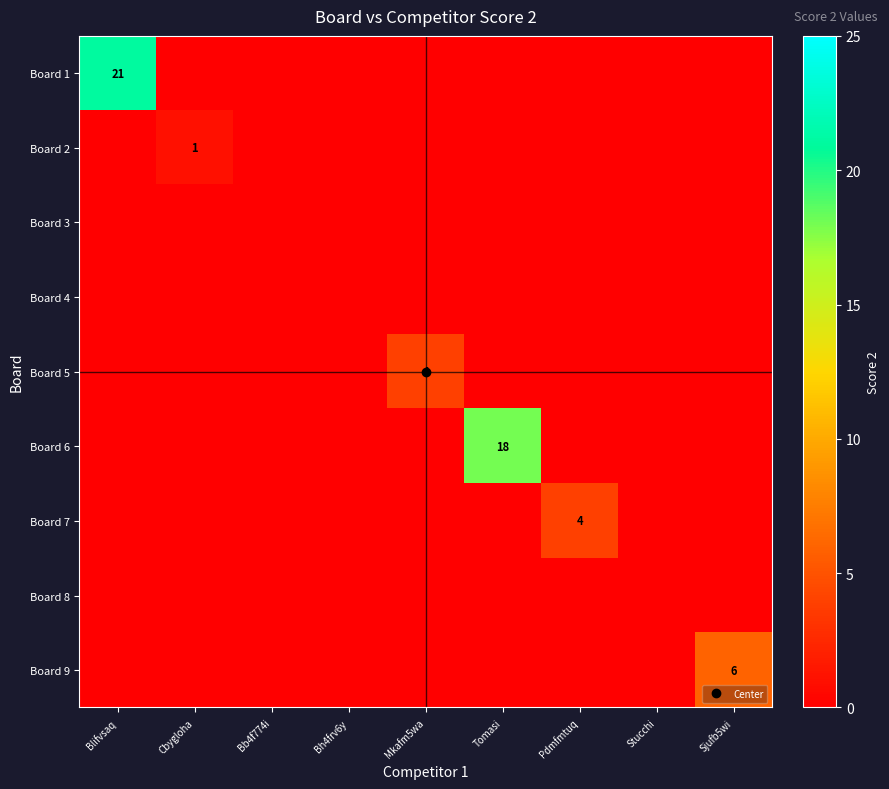

Is the value of Board 6 at Bh4frv6y greater than the value of Board 7 at Bh4frv6y?

No